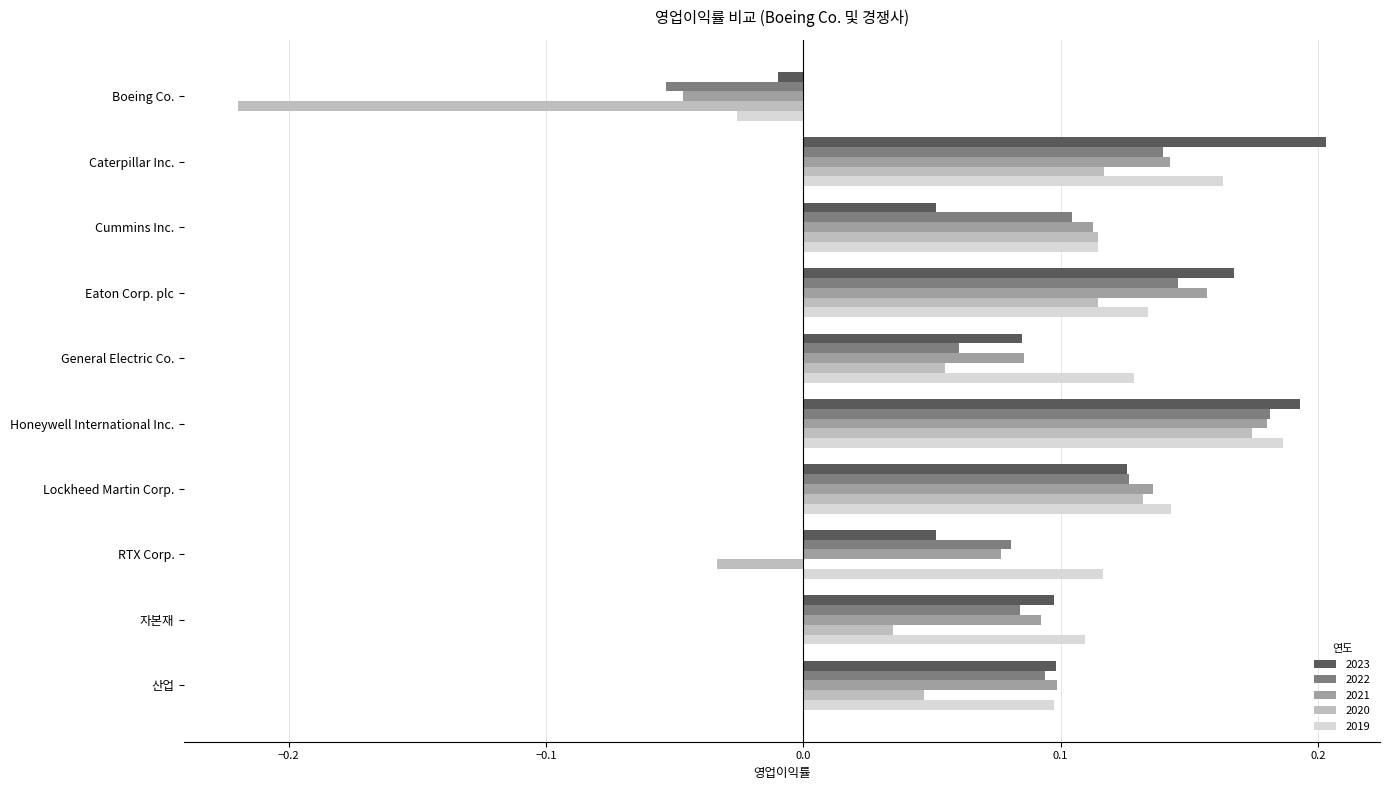

At which label does 2021 reach its peak?

Honeywell International Inc.